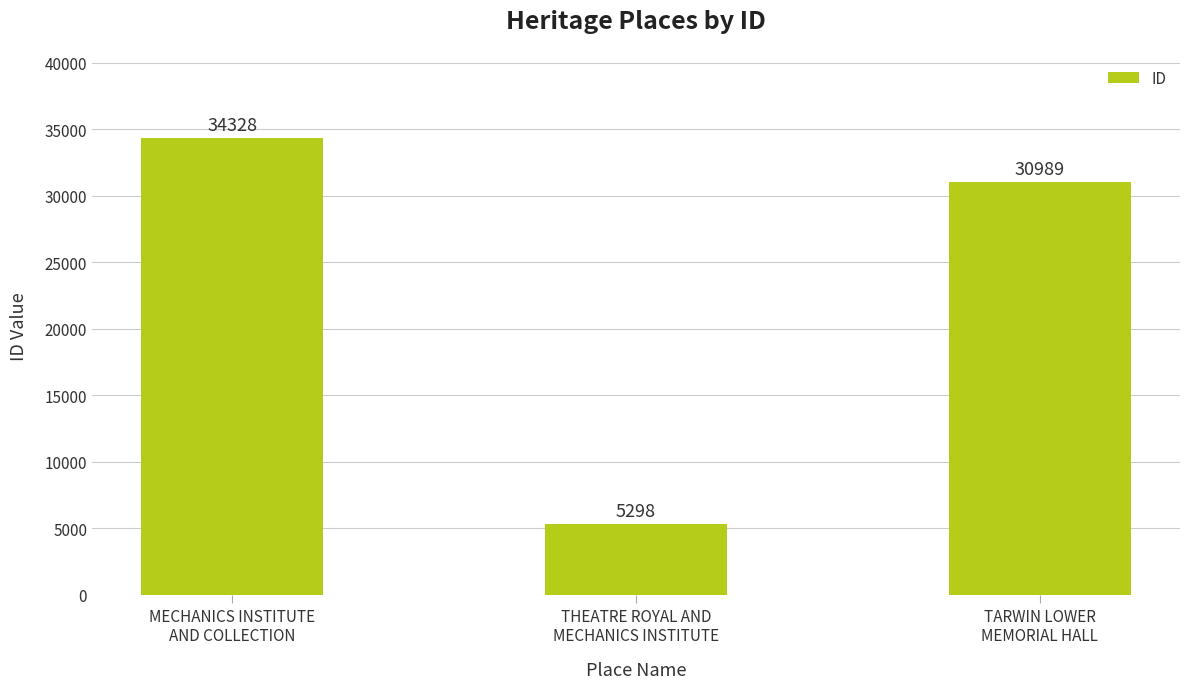

How many distinct data groups are displayed?

1